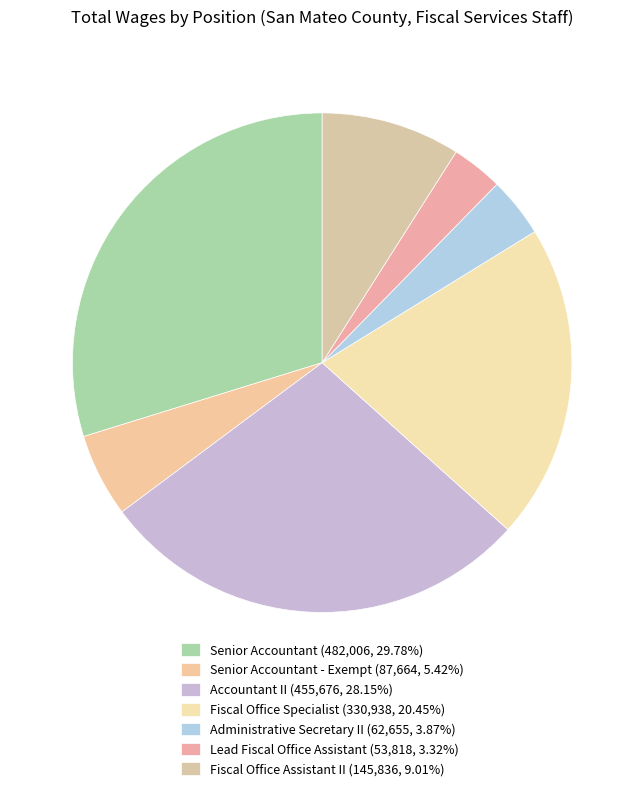

To the nearest percent, what is the difference between the largest and smallest slice percentages?

26%